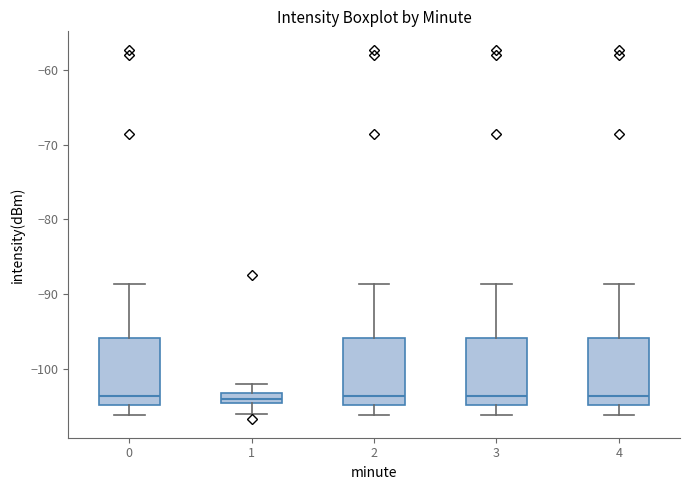

Where does the median line of the box at x = 3 sit on the y-axis? The values are not printed on the chart, so give them approximately, as read against the axis.

-104